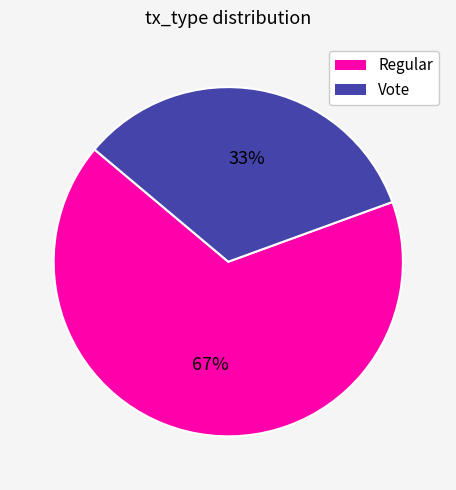

To the nearest percent, what percentage of the pie is Regular?

67%